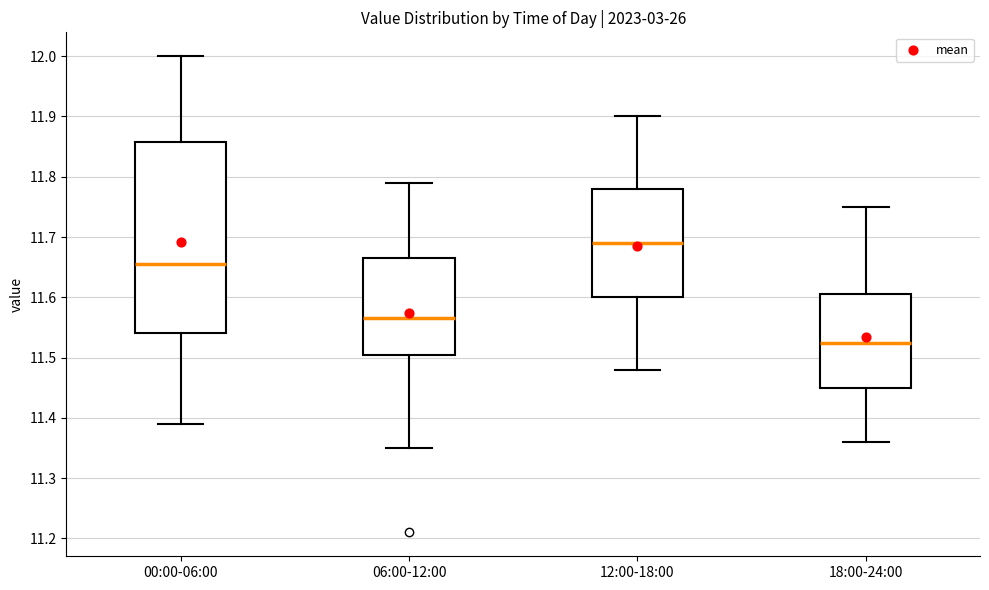

Reading left to right, read every box against the y-axis: the position of its median line, the range the box covers, and the ends of its whiskers. The values are not printed on the chart, so give them approximately, as read against the axis.

00:00-06:00: median 11.66, box 11.54 to 11.86, whiskers 11.39 to 12.00
06:00-12:00: median 11.57, box 11.51 to 11.67, whiskers 11.35 to 11.79
12:00-18:00: median 11.69, box 11.60 to 11.78, whiskers 11.48 to 11.90
18:00-24:00: median 11.53, box 11.45 to 11.61, whiskers 11.36 to 11.75